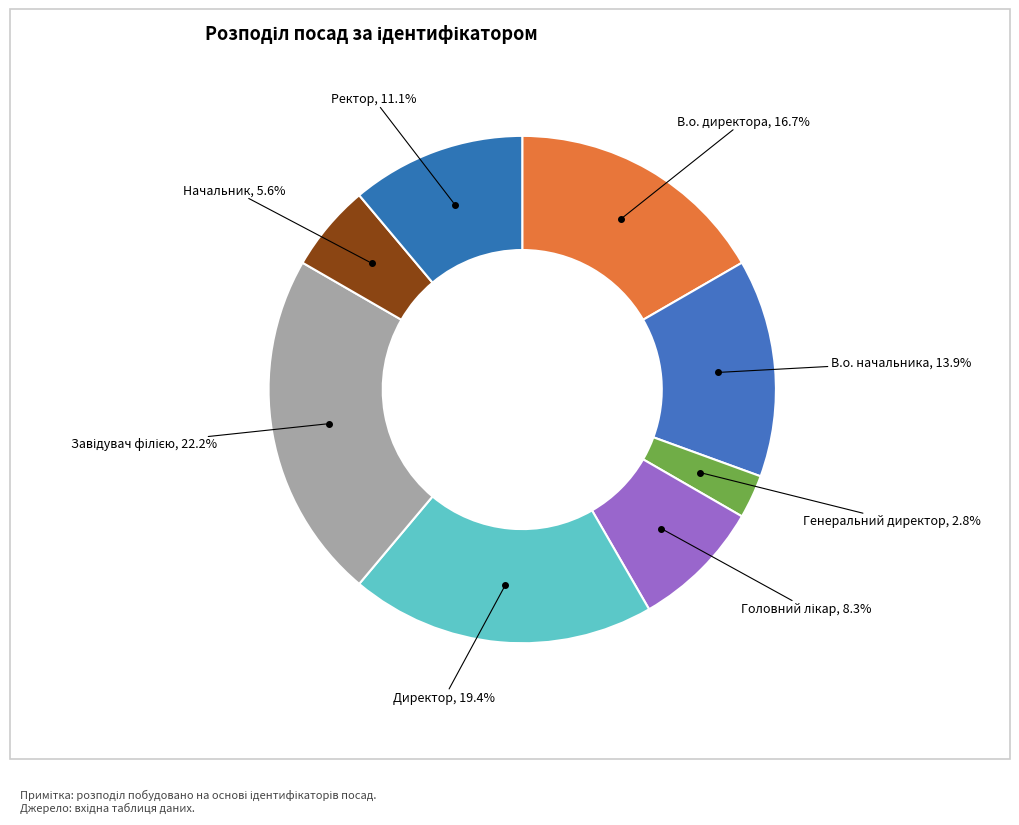

How many segments does this pie chart have?

8